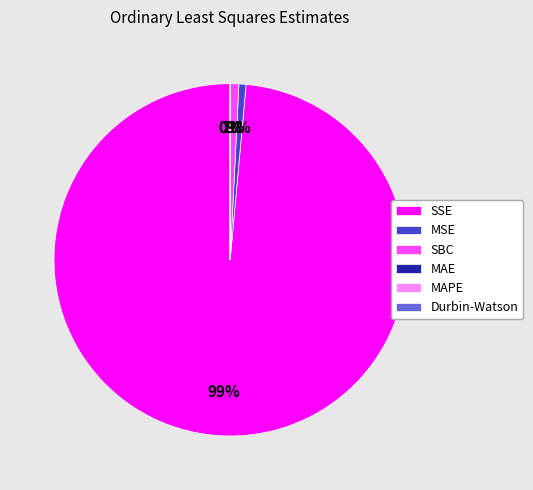

To the nearest percent, what is the average slice percentage?

17%